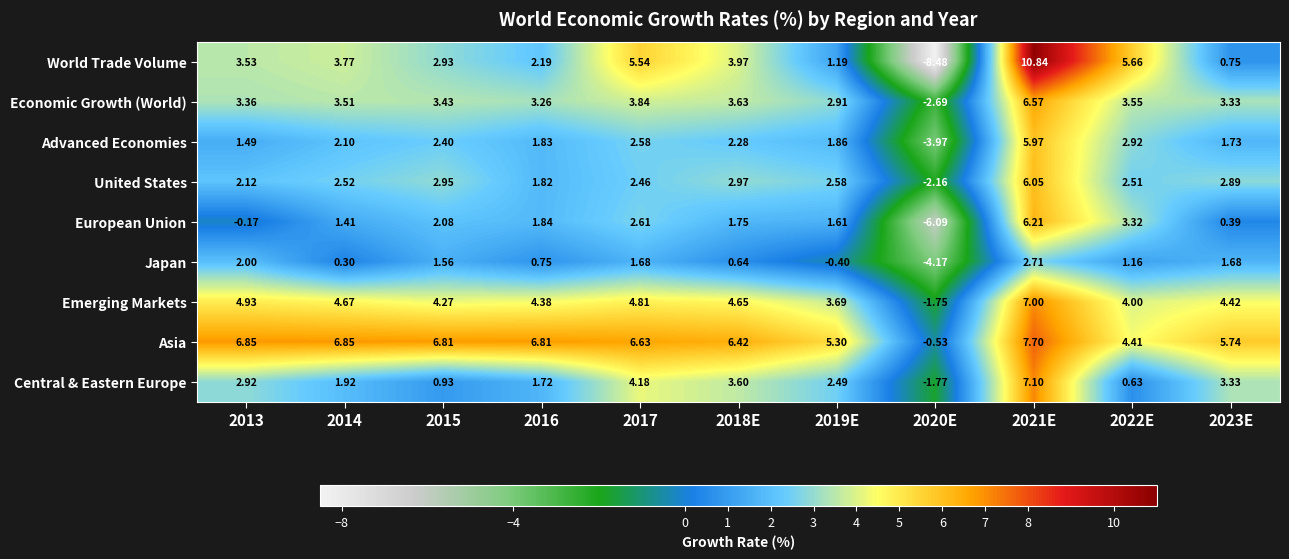

Count the number of categories in the chart.

11